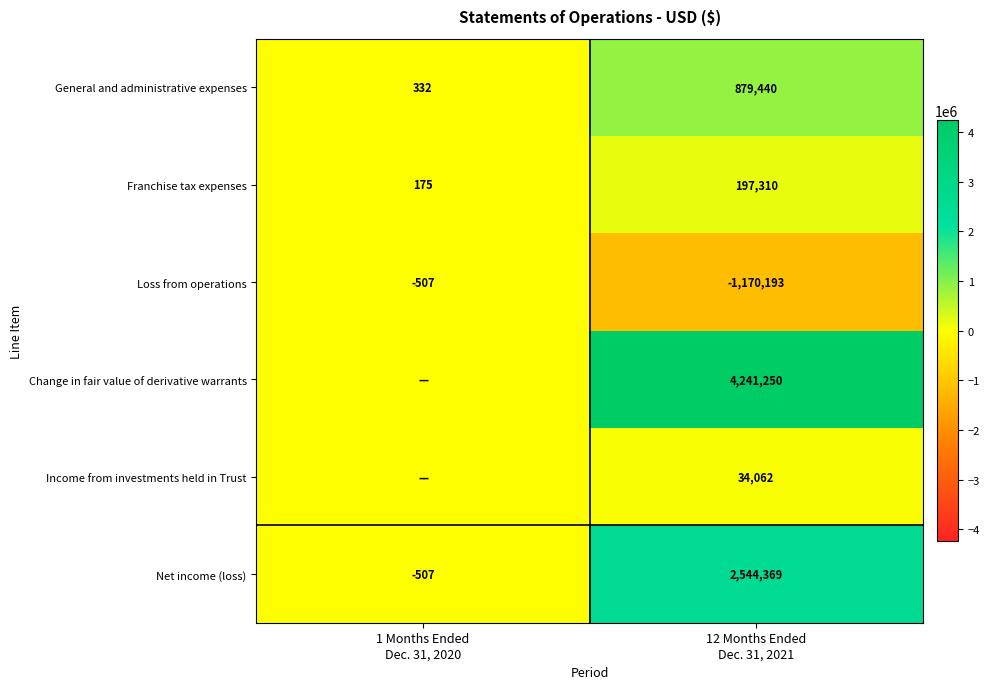

What is the difference between the maximum and minimum values in the Net income (loss) series?

2544876